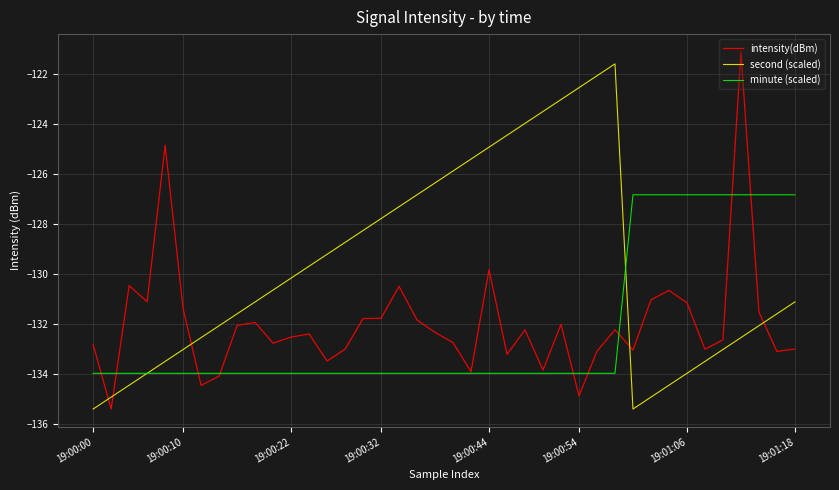

Is this an area chart (filled region under the line)?

No